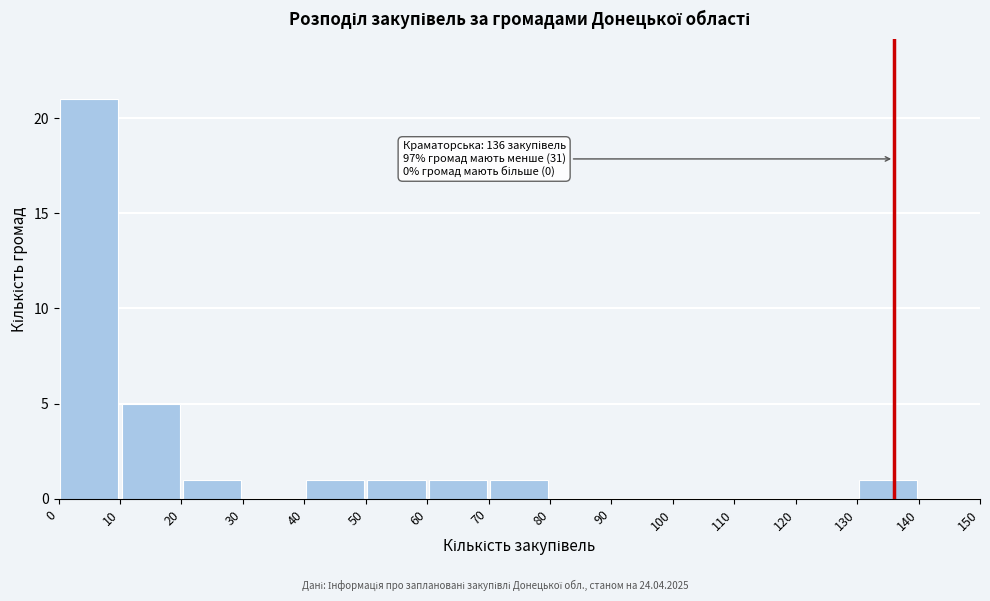

Which range on the x-axis has the tallest bar?

0 to 10